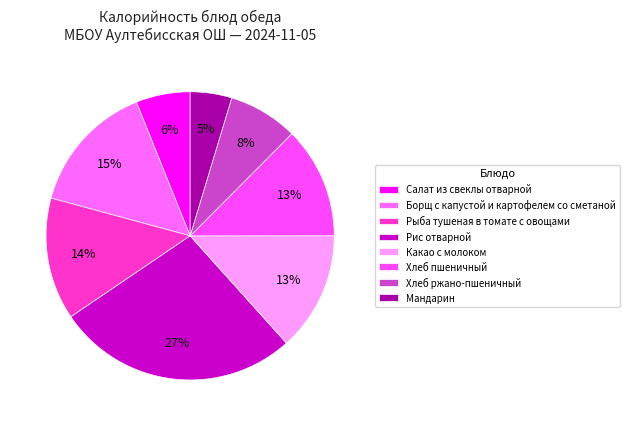

Rank the categories by value from lowest to highest.

Мандарин, Салат из свеклы отварной, Хлеб ржано-пшеничный, Хлеб пшеничный, Какао с молоком, Рыба тушеная в томате с овощами, Борщ с капустой и картофелем со сметаной, Рис отварной